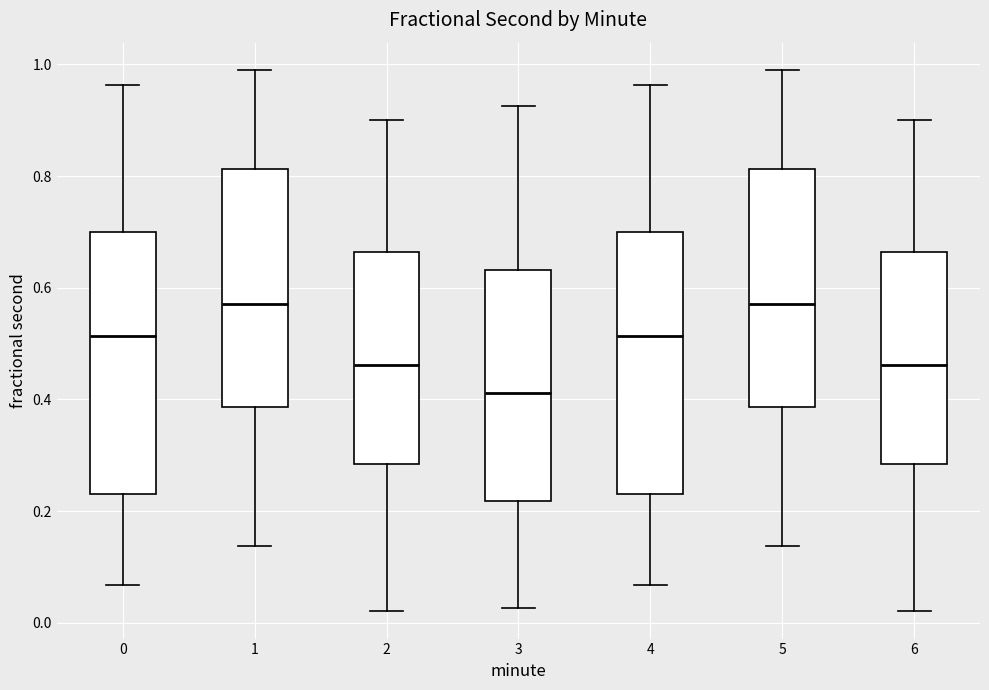

Where does the upper whisker of the box at x = 4 end on the y-axis? The values are not printed on the chart, so give them approximately, as read against the axis.

0.96